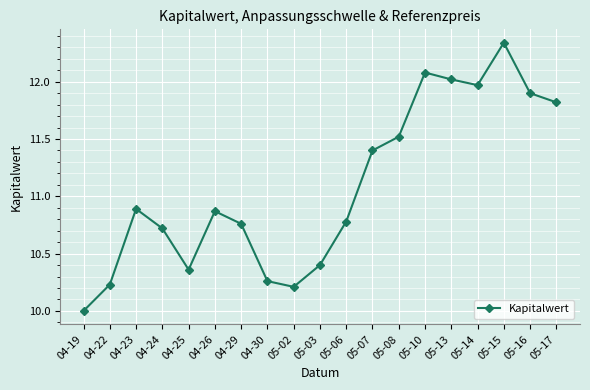

What is the sum of all values?

210.5